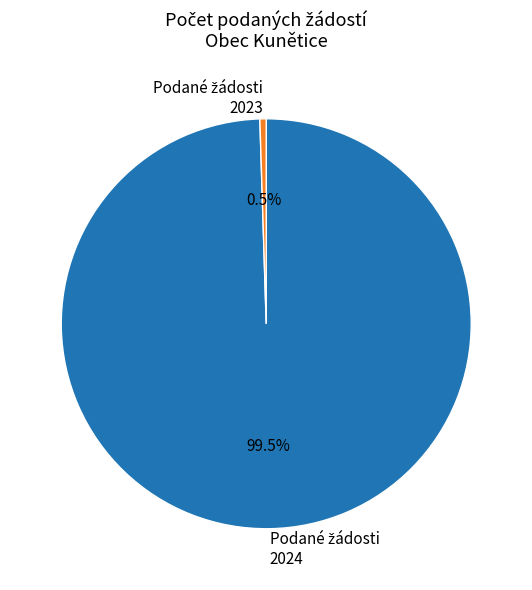

Is there a majority slice in this chart?

Yes